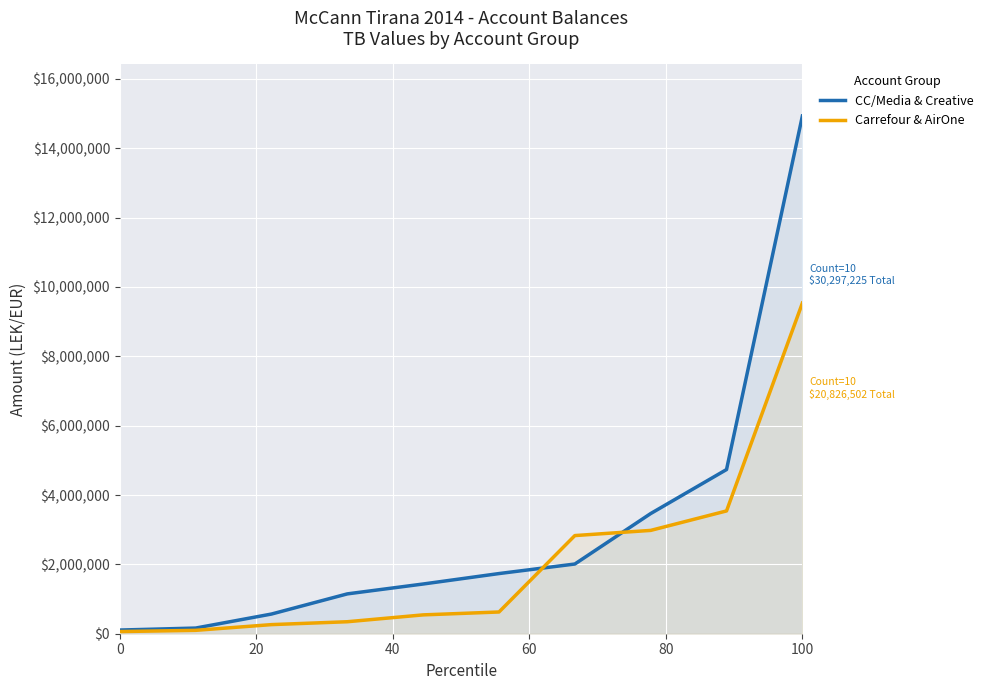

Which series has the largest range (max minus min)?

CC/Media & Creative